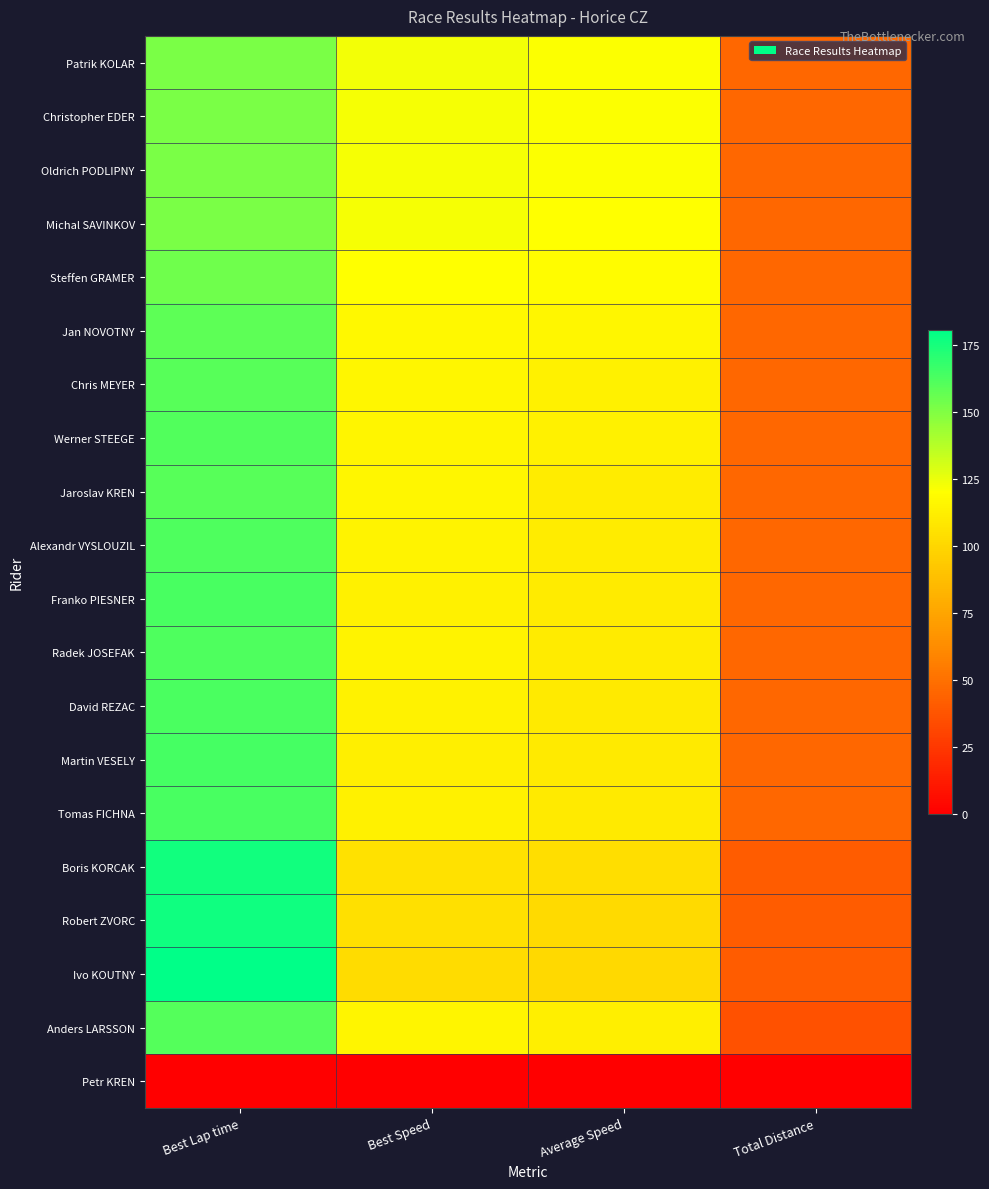

Rank the series at Best Lap time from highest to lowest value.

Ivo KOUTNY, Robert ZVORC, Boris KORCAK, Martin VESELY, Tomas FICHNA, Franko PIESNER, David REZAC, Alexandr VYSLOUZIL, Radek JOSEFAK, Werner STEEGE, Anders LARSSON, Jaroslav KREN, Chris MEYER, Jan NOVOTNY, Steffen GRAMER, Oldrich PODLIPNY, Michal SAVINKOV, Christopher EDER, Patrik KOLAR, Petr KREN